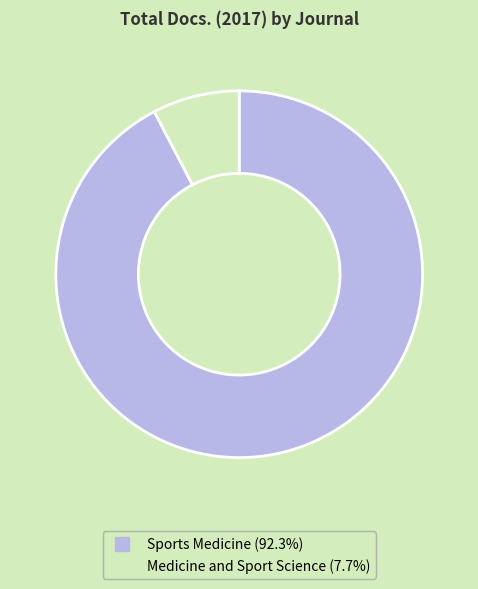

Do Sports Medicine and Medicine and Sport Science together represent more than half of the pie?

Yes